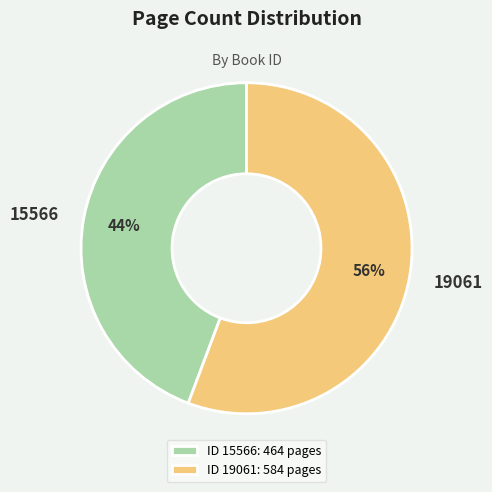

True or false: 15566 accounts for 53% of the total.

False